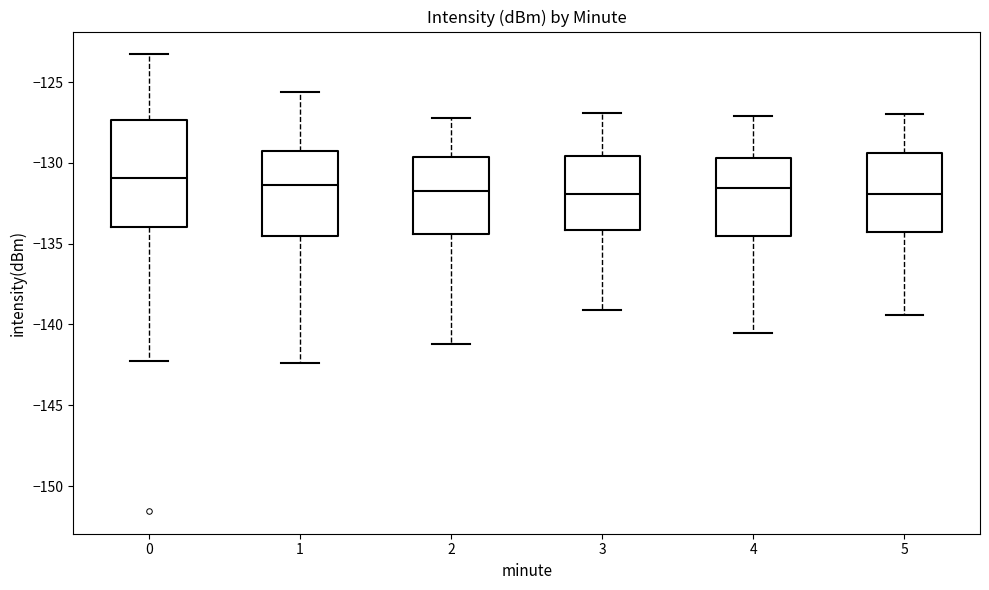

Which box is the tallest, from its lower edge to its upper edge?

0